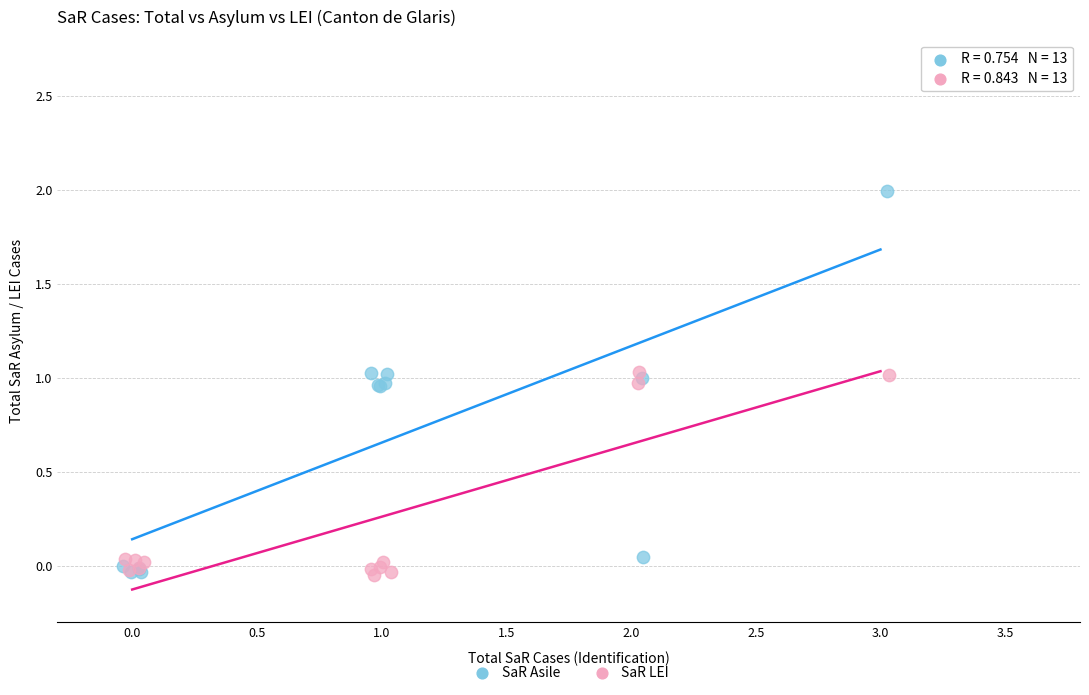

Which series contains the highest Y value?

SaR Asile